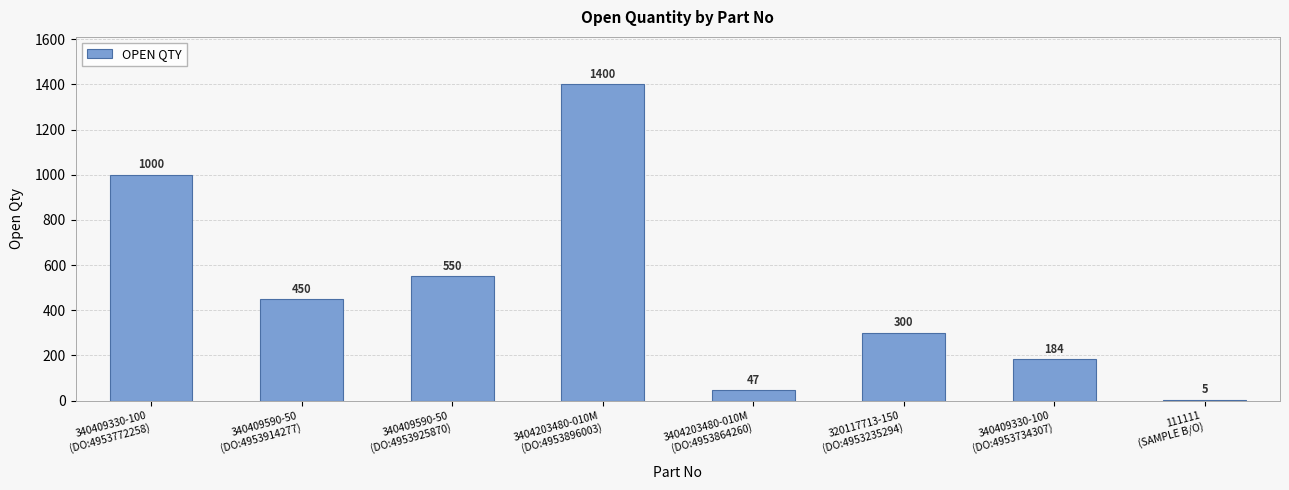

What is the smallest value displayed?

5